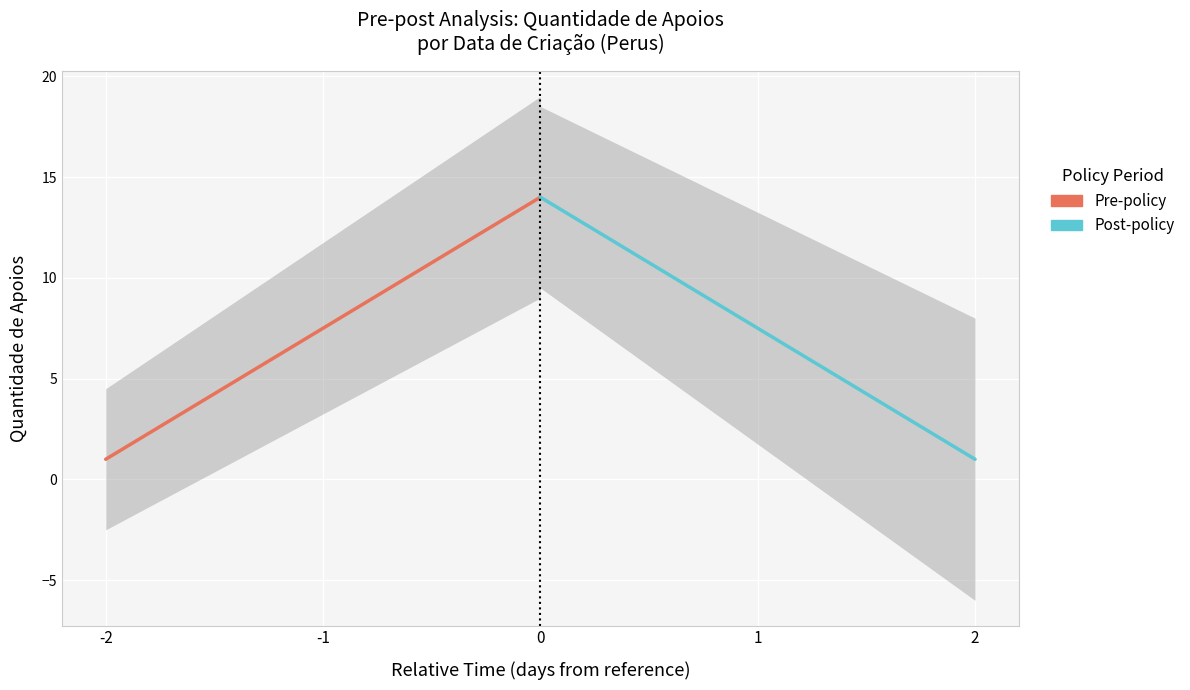

What is the smallest value displayed?

1